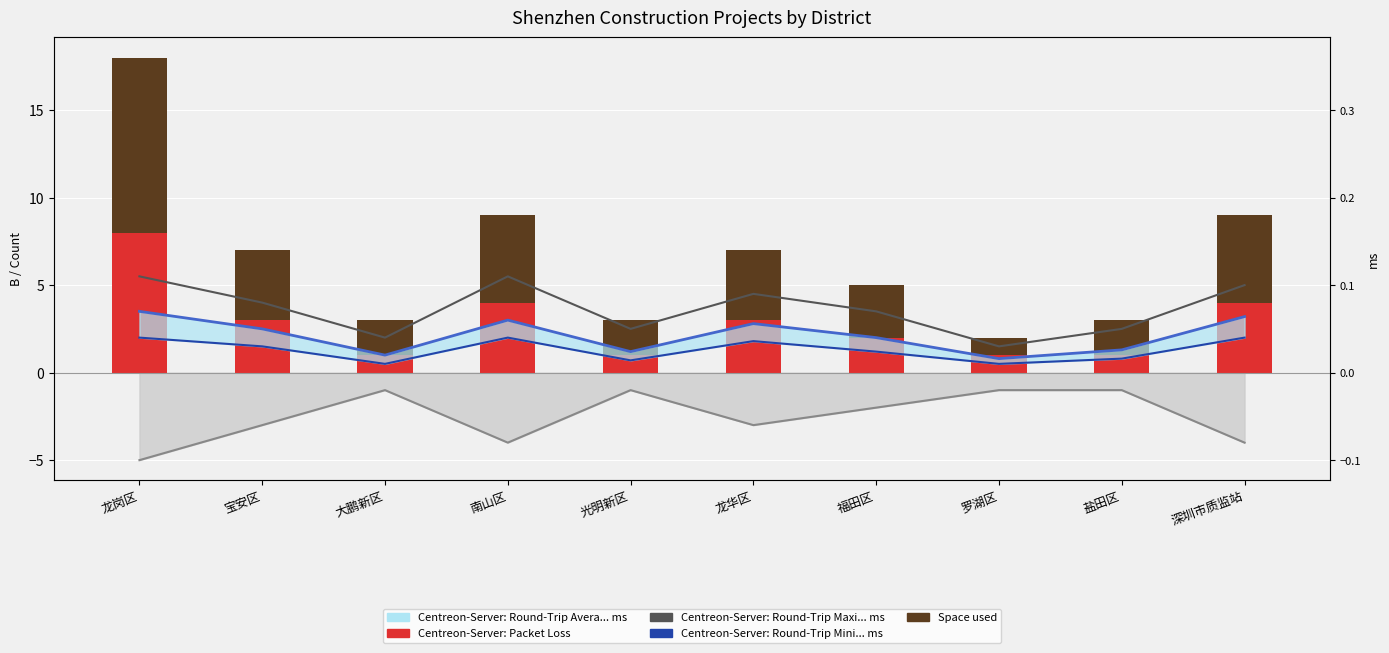

Rank the series by their maximum value, from highest to lowest.

Space used, Centreon-Server: Packet Loss, Centreon-Server: Round-Trip Maxi... ms, Centreon-Server: Round-Trip Avera... ms, Centreon-Server: Round-Trip Mini... ms